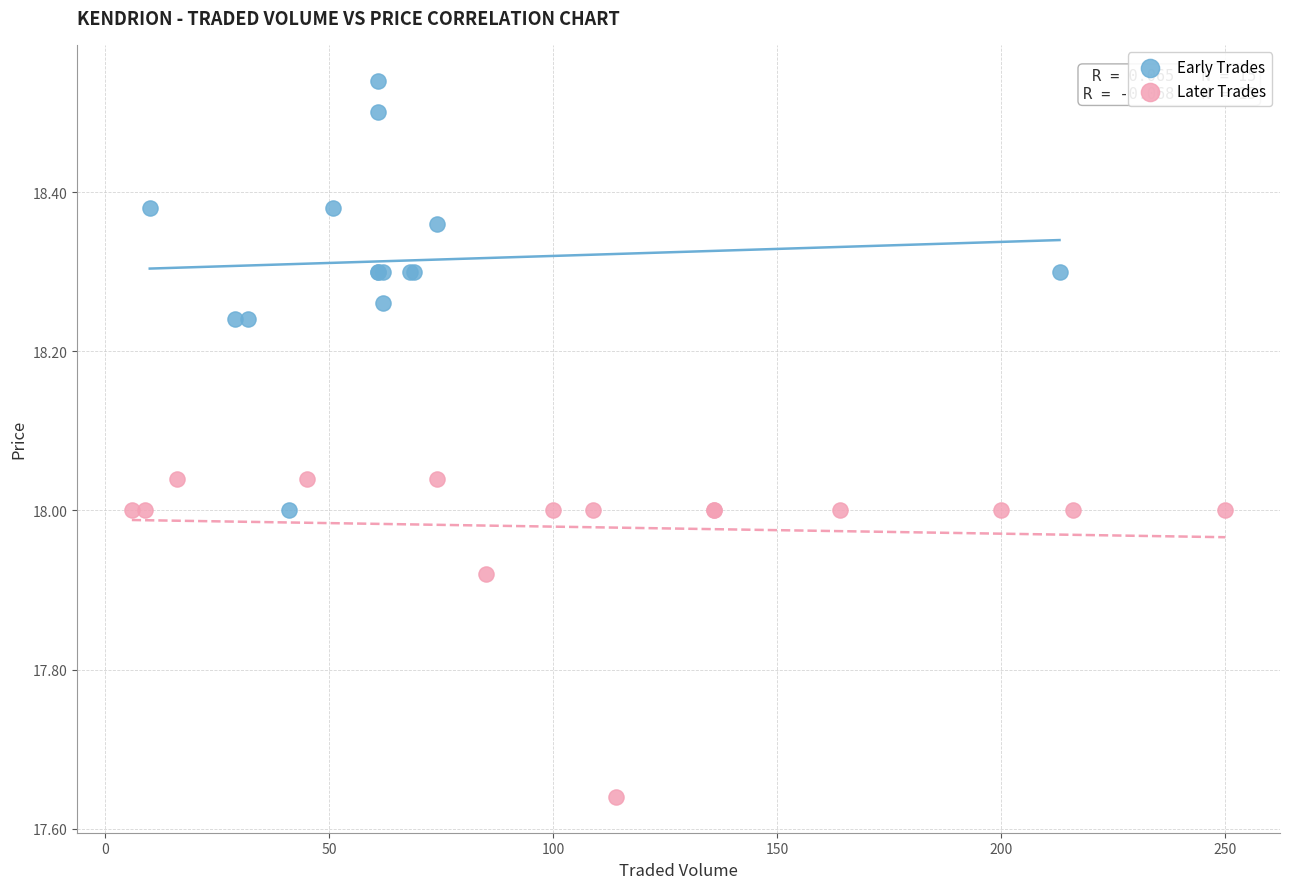

Which series reaches the minimum Y coordinate?

Later Trades